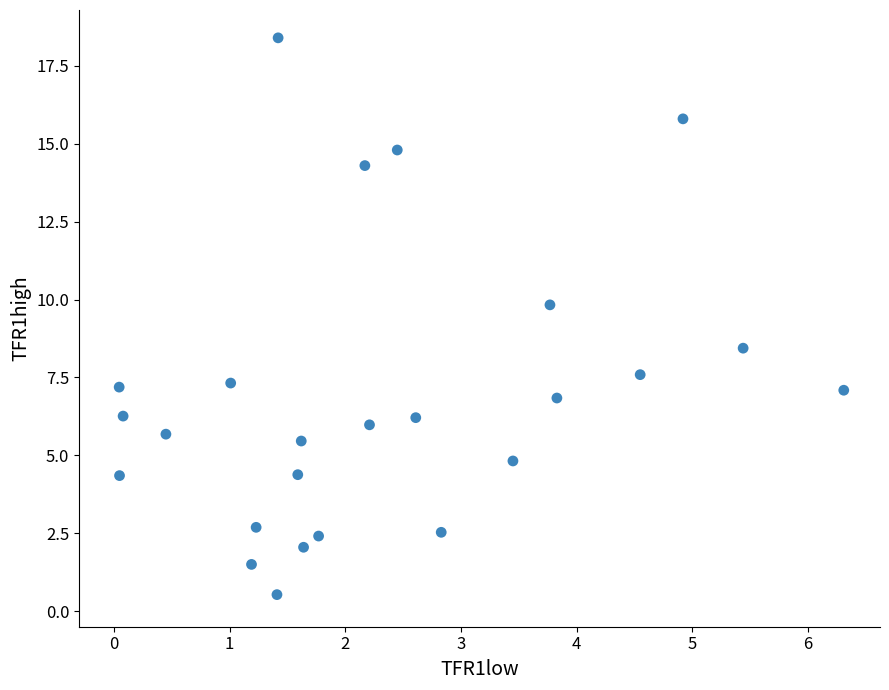

What Y value in the scatter plot is closest to 9?

8.4